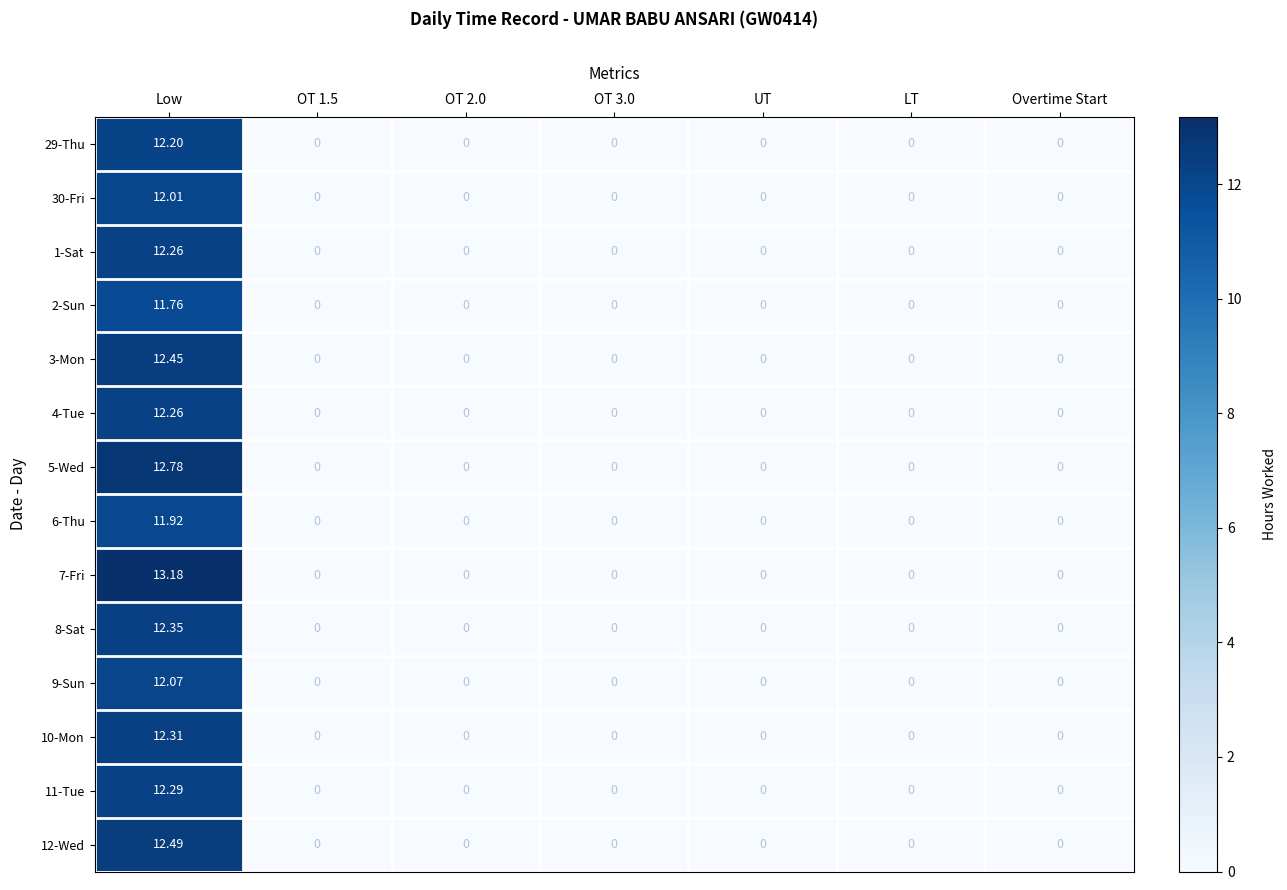

At which category is the sum across all series the highest?

Low